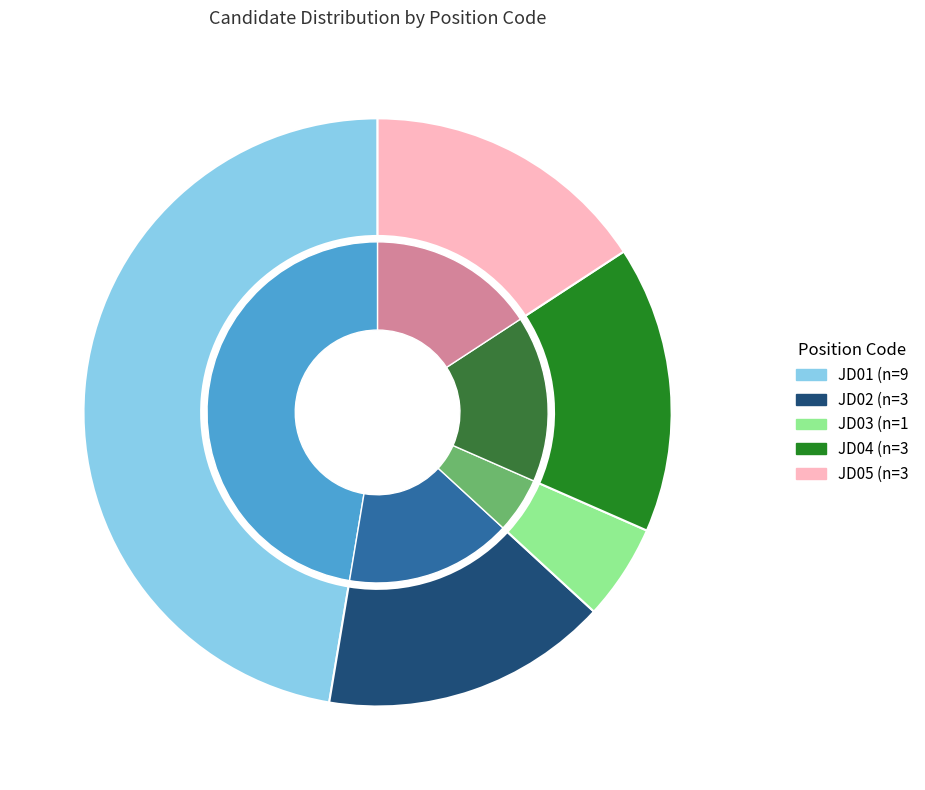

Which category has the biggest portion of the pie?

JD01